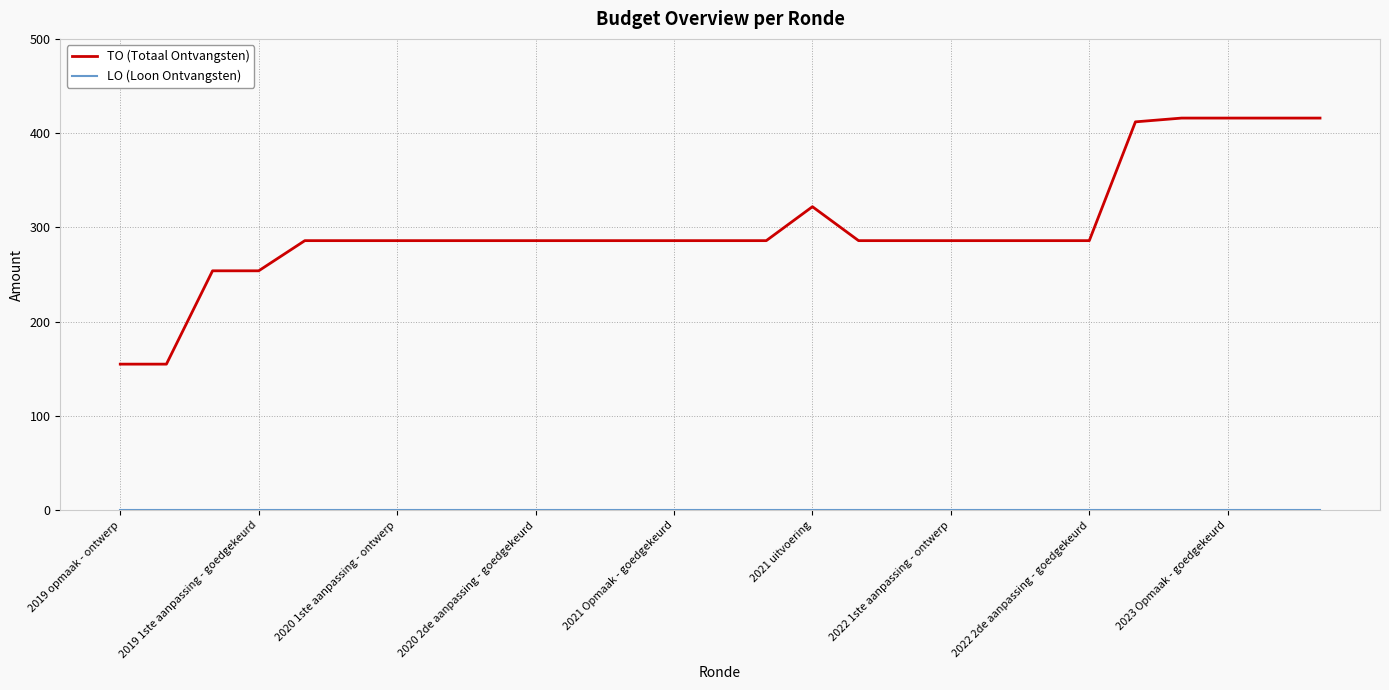

Which series has the widest spread of values?

TO (Totaal Ontvangsten)